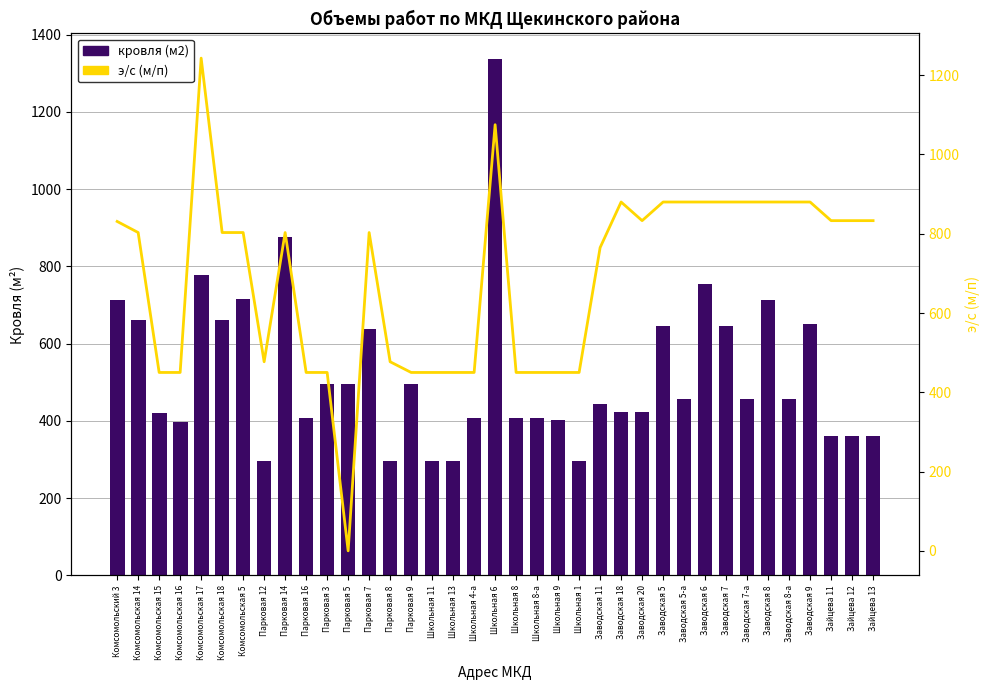

Which series changed the most between Школьная 9 and Заводская 6?

э/с (м/п)